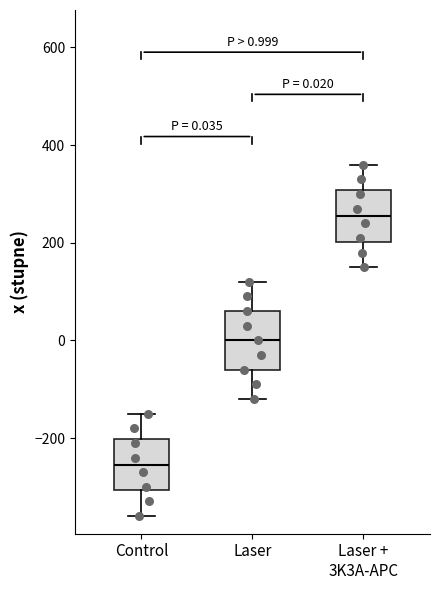

Which box has the lowest median line?

Control